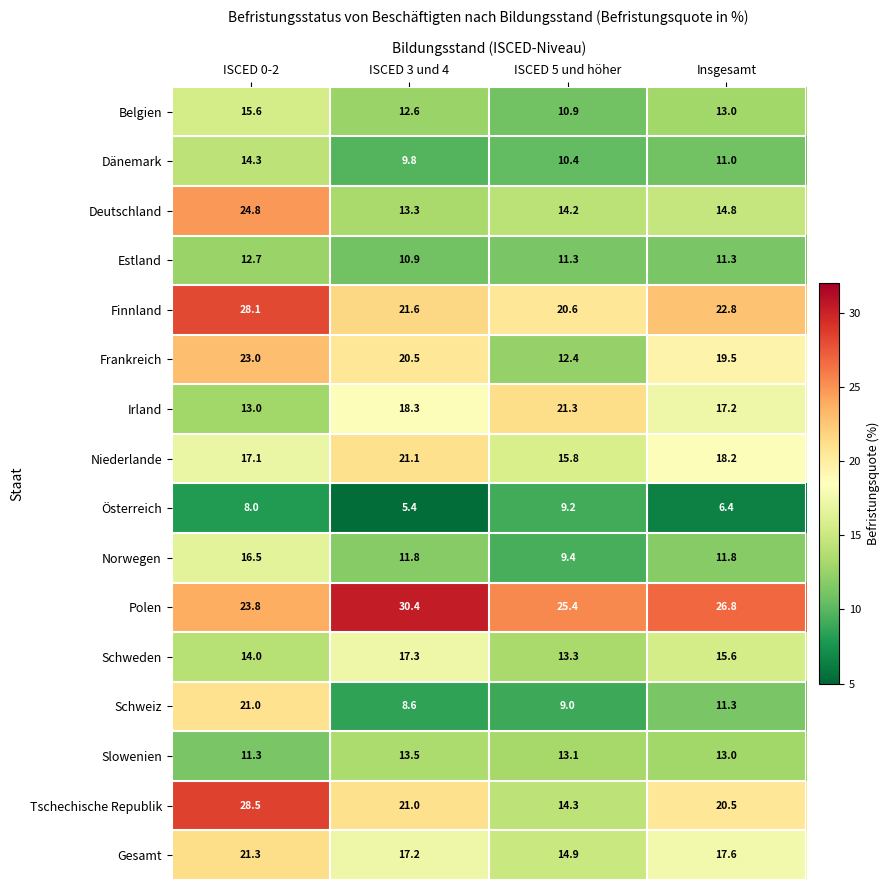

At which label is Niederlande closest to 18?

Insgesamt